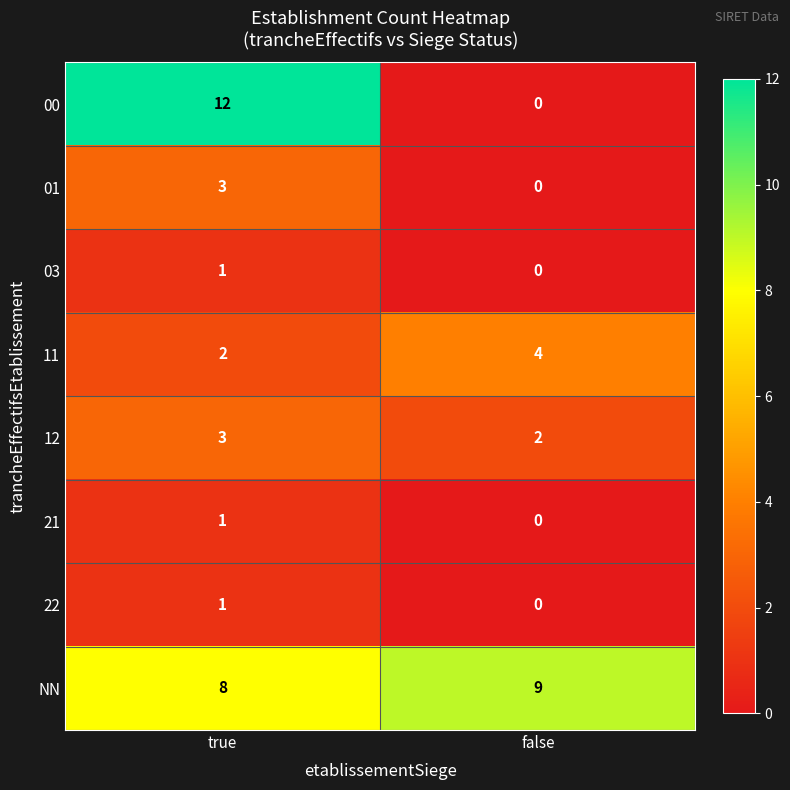

The 22 series shows 0 at true. True or false?

False